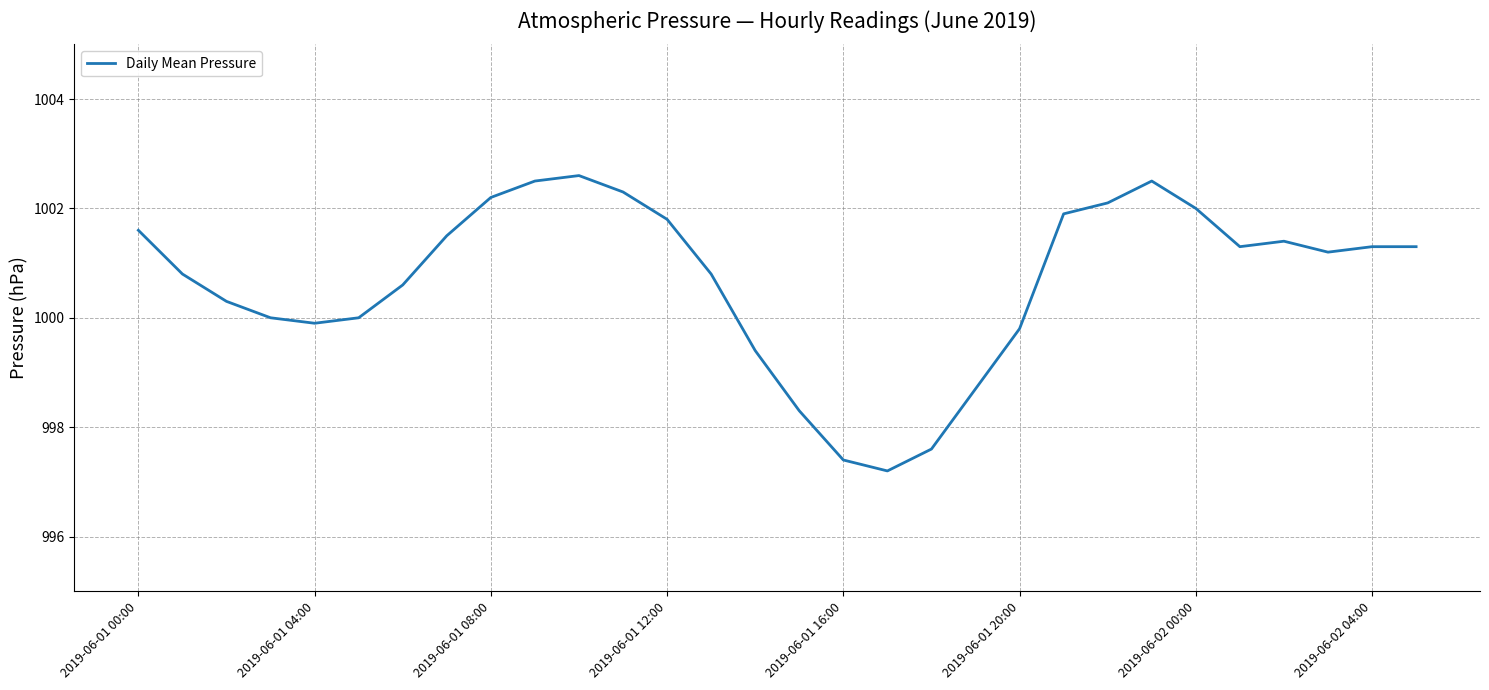

What is the smallest value displayed?

997.2